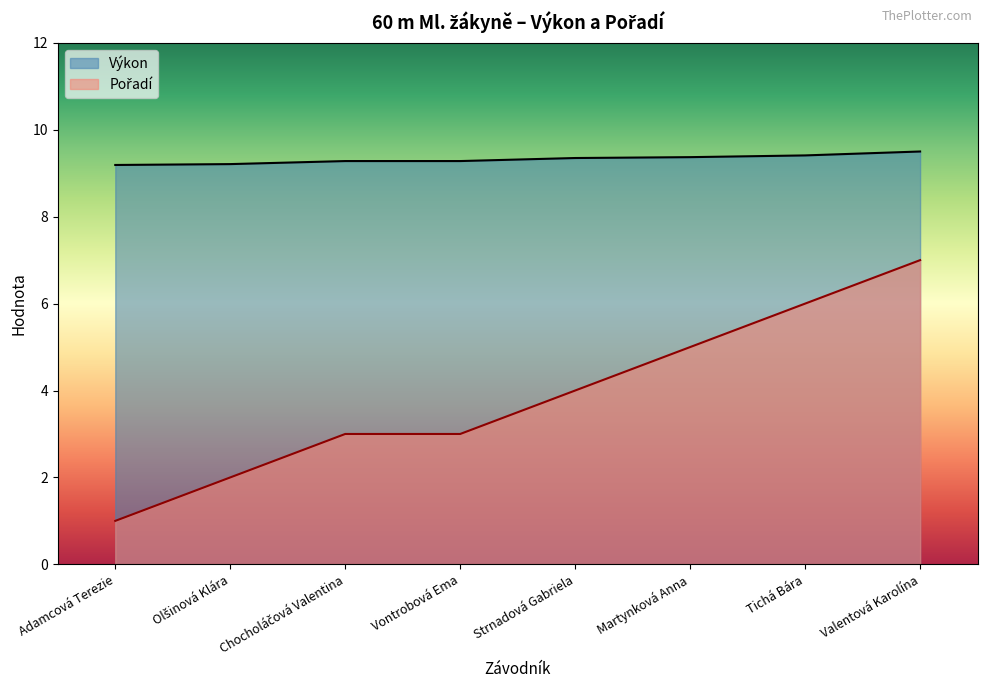

Which series has the largest total across all categories?

Výkon